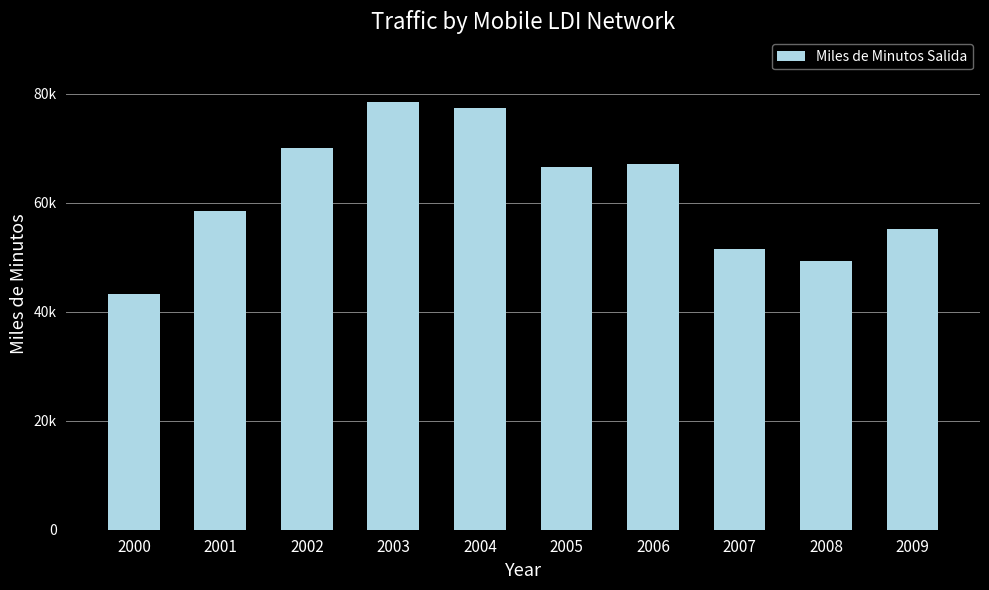

Between 2000 and 2004, which is larger?

2004